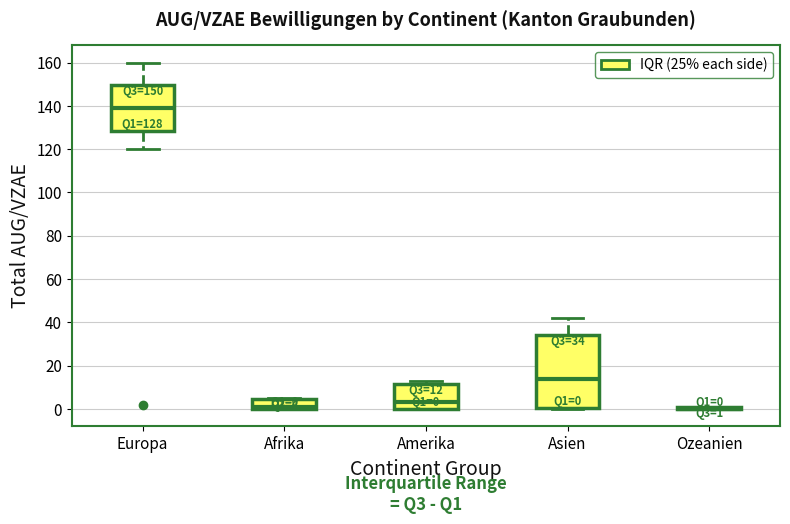

Which box is the tallest, from its lower edge to its upper edge?

Asien